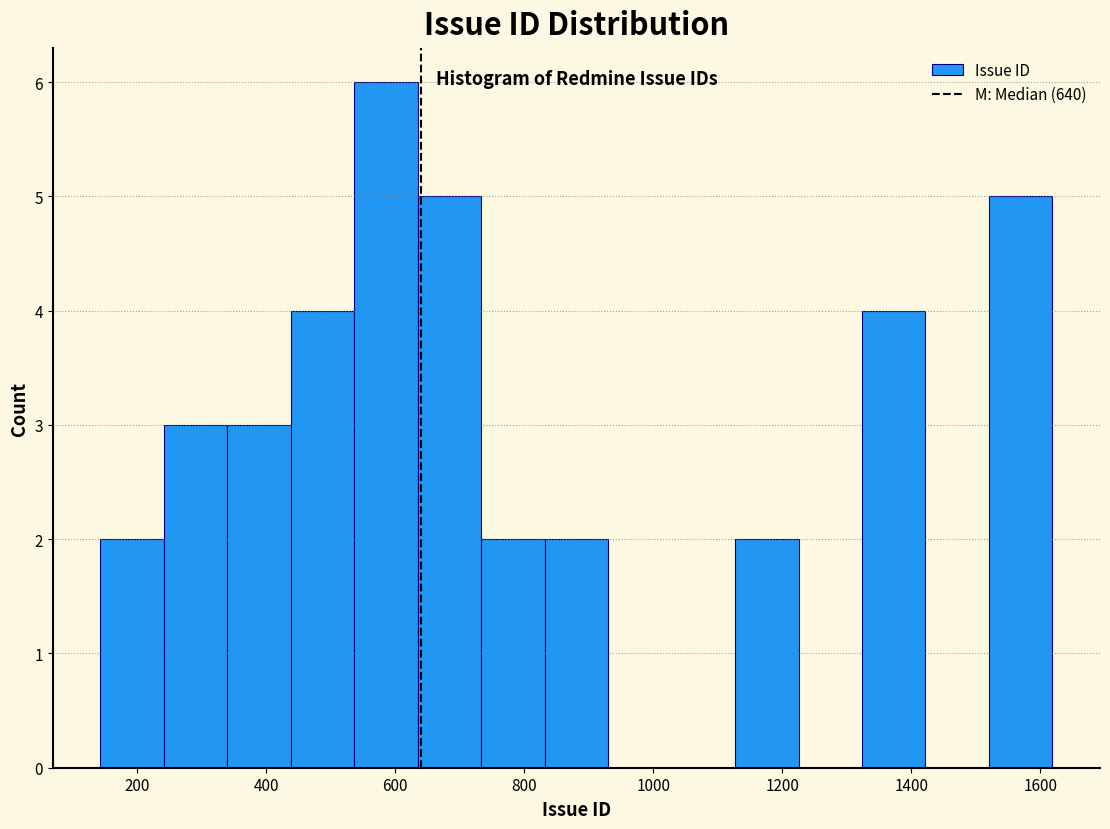

Reading left to right, transcribe this chart: for each bar, give the range it covers on the x-axis and its height. Neither the bar edges nor the heights are printed on the chart, so give them approximately, as read against the axes.

140 to 240: 2
240 to 340: 3
340 to 440: 3
440 to 540: 4
540 to 640: 6
640 to 740: 5
740 to 840: 2
840 to 940: 2
940 to 1020: 0
1020 to 1120: 0
1120 to 1220: 2
1220 to 1320: 0
1320 to 1420: 4
1420 to 1520: 0
1520 to 1620: 5